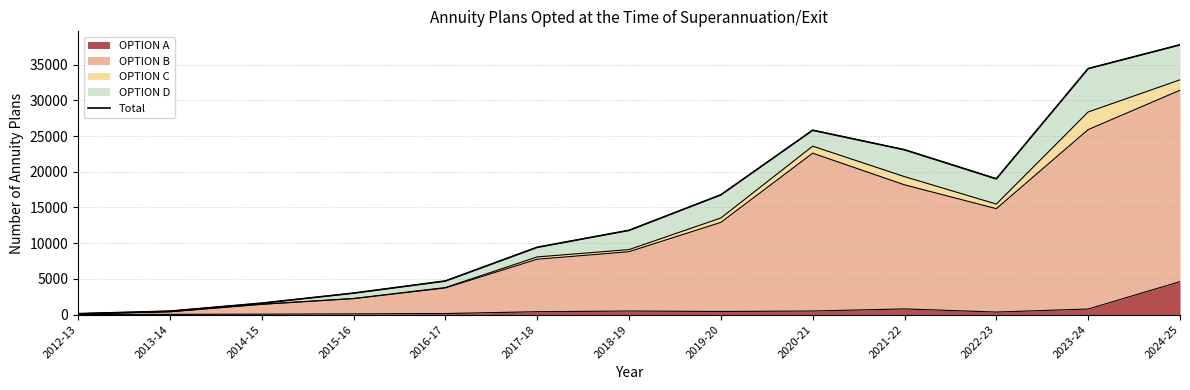

What is the difference between the second highest and second lowest values?

33971